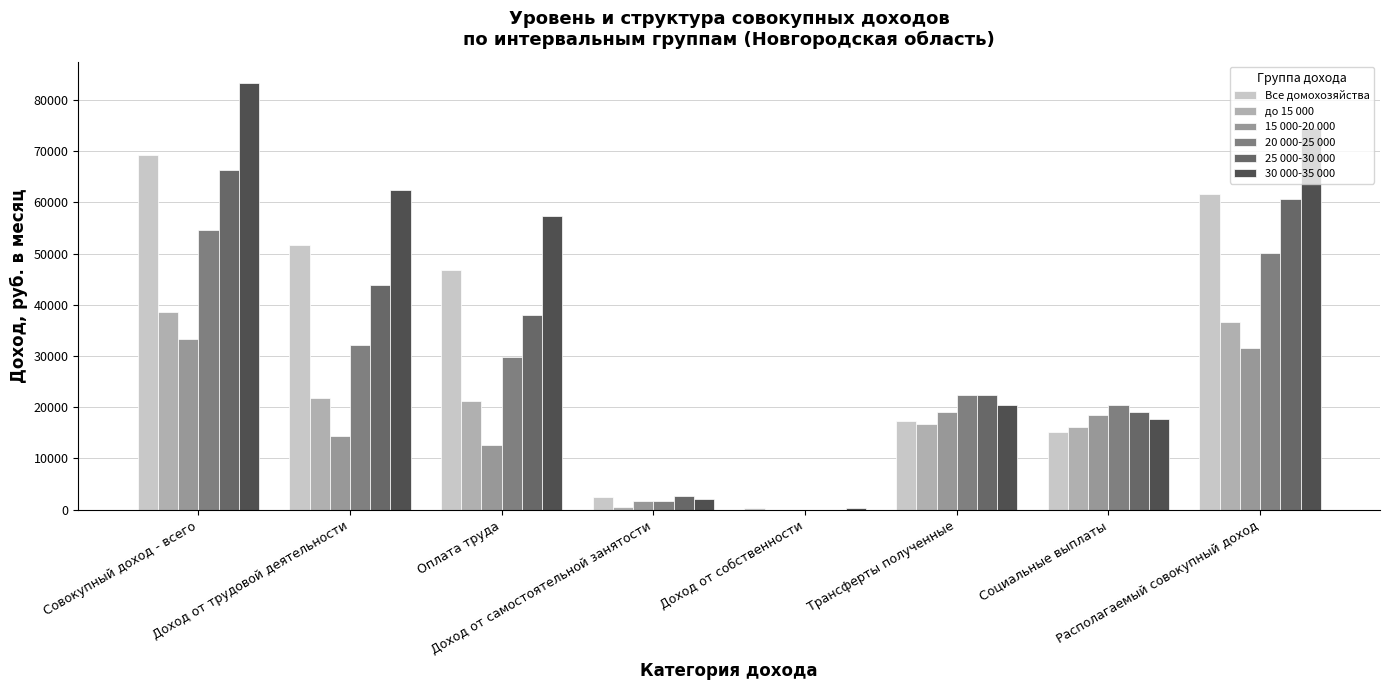

How many series are shown in this chart?

6